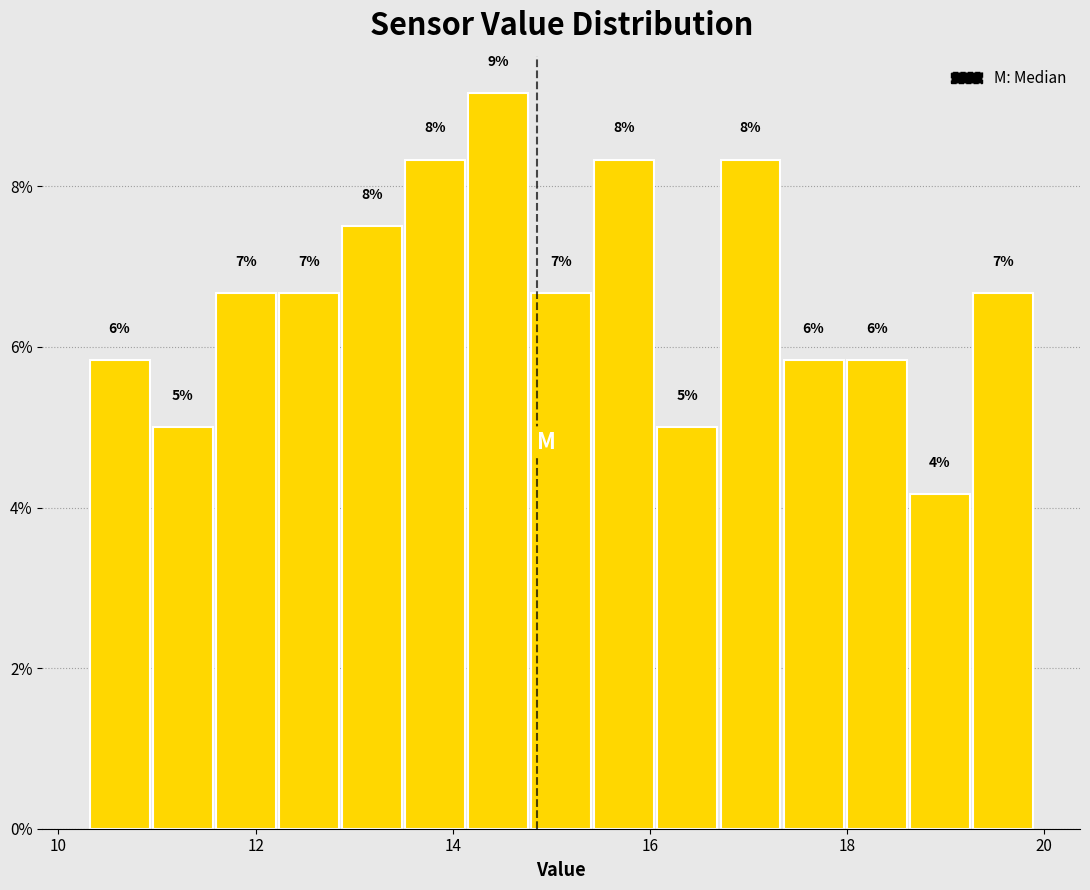

Read against the x-axis, roughly where is the centre of the tallest bar?

14.4